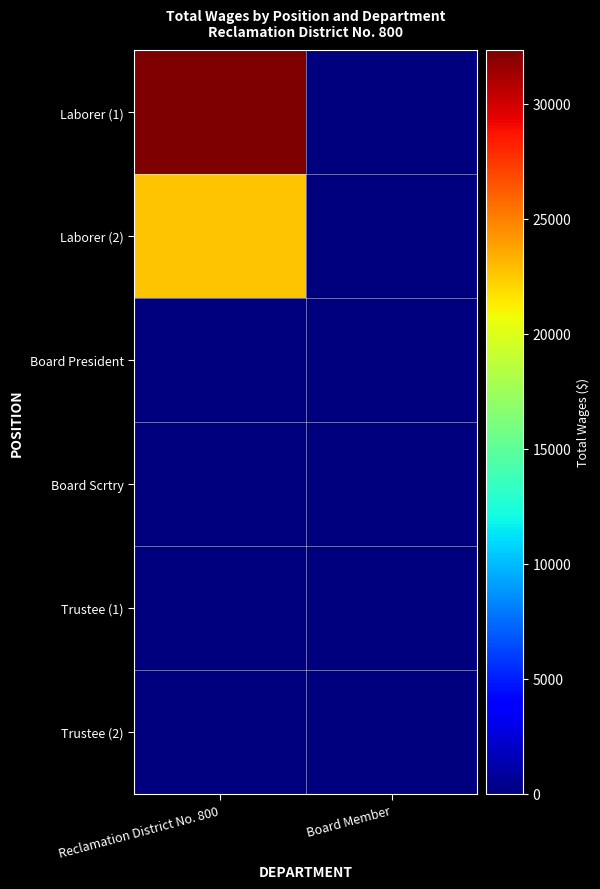

Reading left to right, extract all data points from this chart.

Laborer (1): Reclamation District No. 800=32341	Board Member=0
Laborer (2): Reclamation District No. 800=22654	Board Member=0
Board President: Reclamation District No. 800=0	Board Member=0
Board Scrtry: Reclamation District No. 800=0	Board Member=0
Trustee (1): Reclamation District No. 800=0	Board Member=0
Trustee (2): Reclamation District No. 800=0	Board Member=0